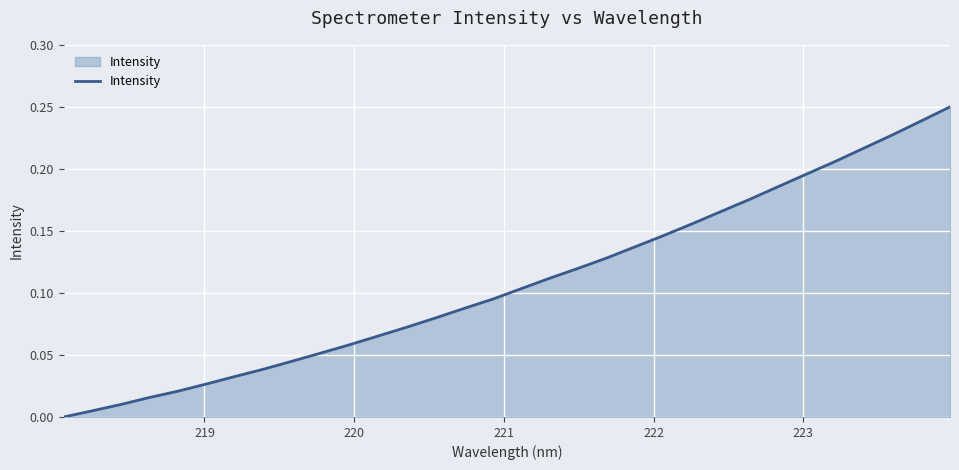

What is the difference between the maximum and second lowest values?

0.2